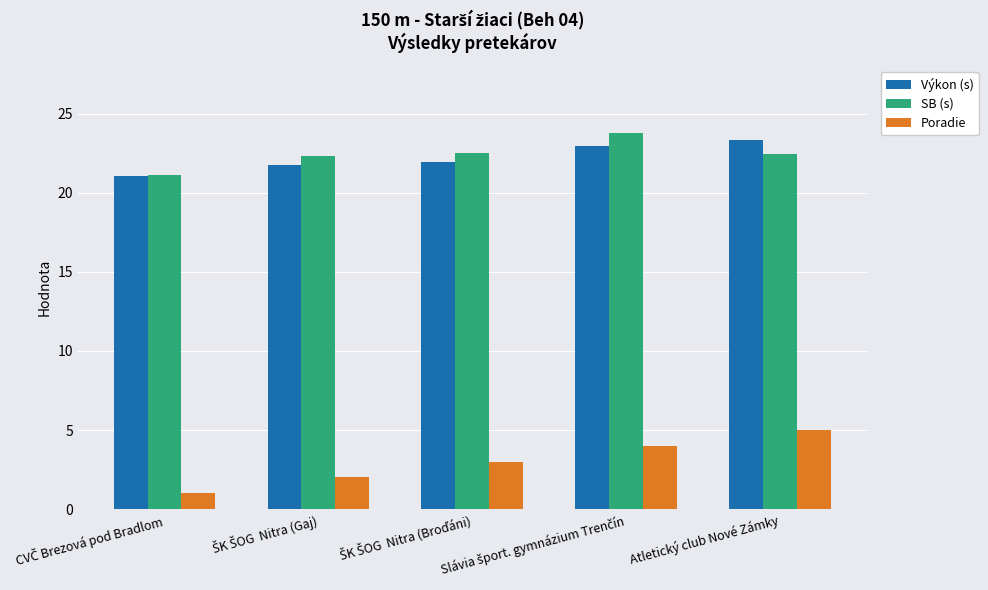

What is the difference between the maximum and second lowest values in the Výkon (s) series?

1.6